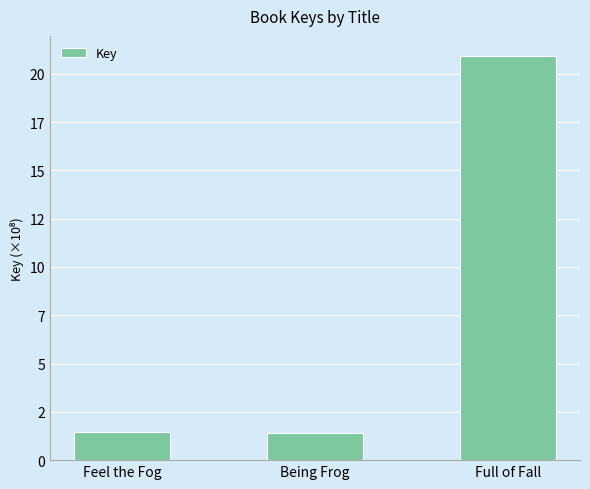

Approximately how many times larger is the value at Feel the Fog compared to Being Frog?

1.1